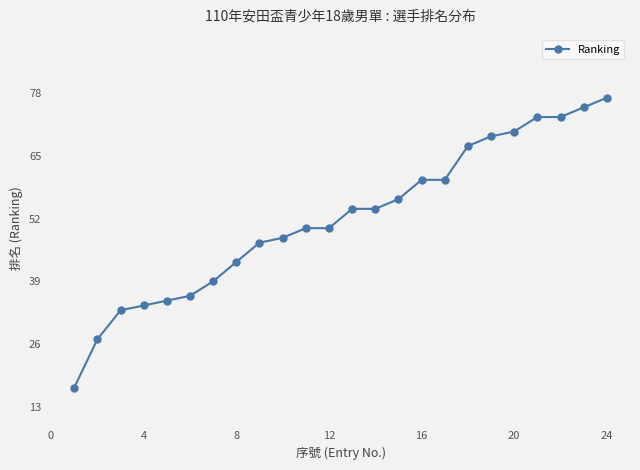

What is the smallest value displayed?

17